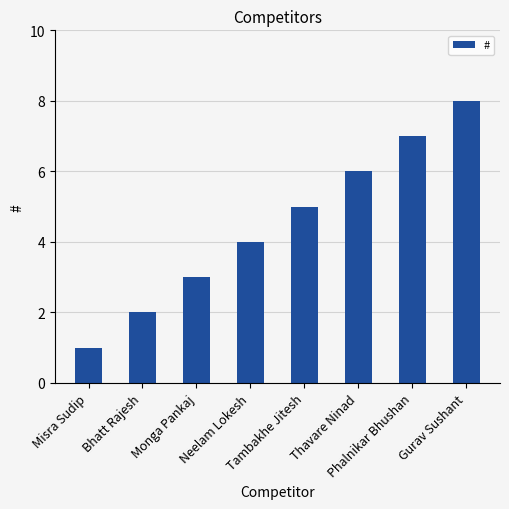

What is the label of the 4th bar from the left?

Neelam Lokesh